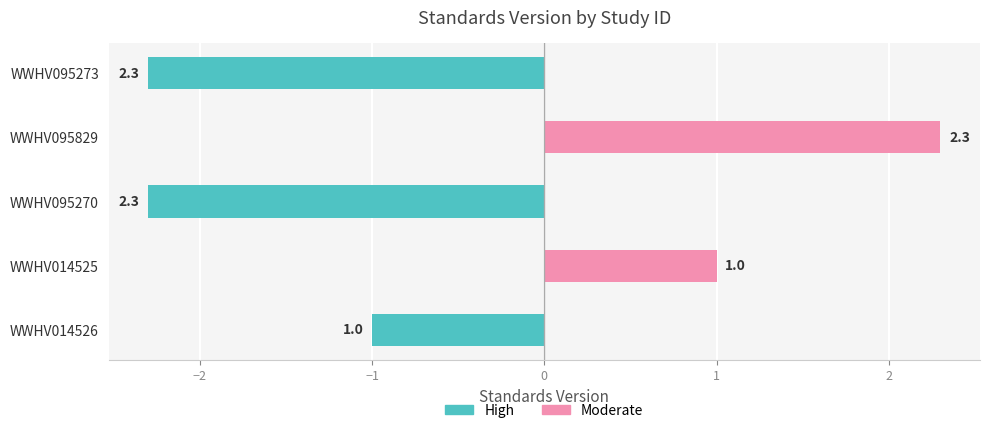

Is the value of High at WWHV095829 greater than the value of Moderate at WWHV095829?

No